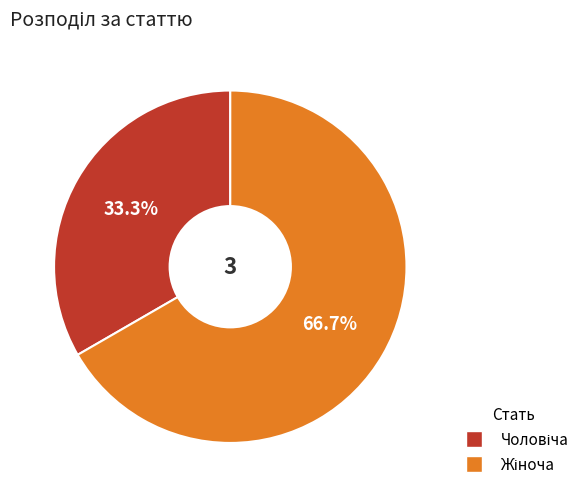

Does any single category account for the majority?

Yes